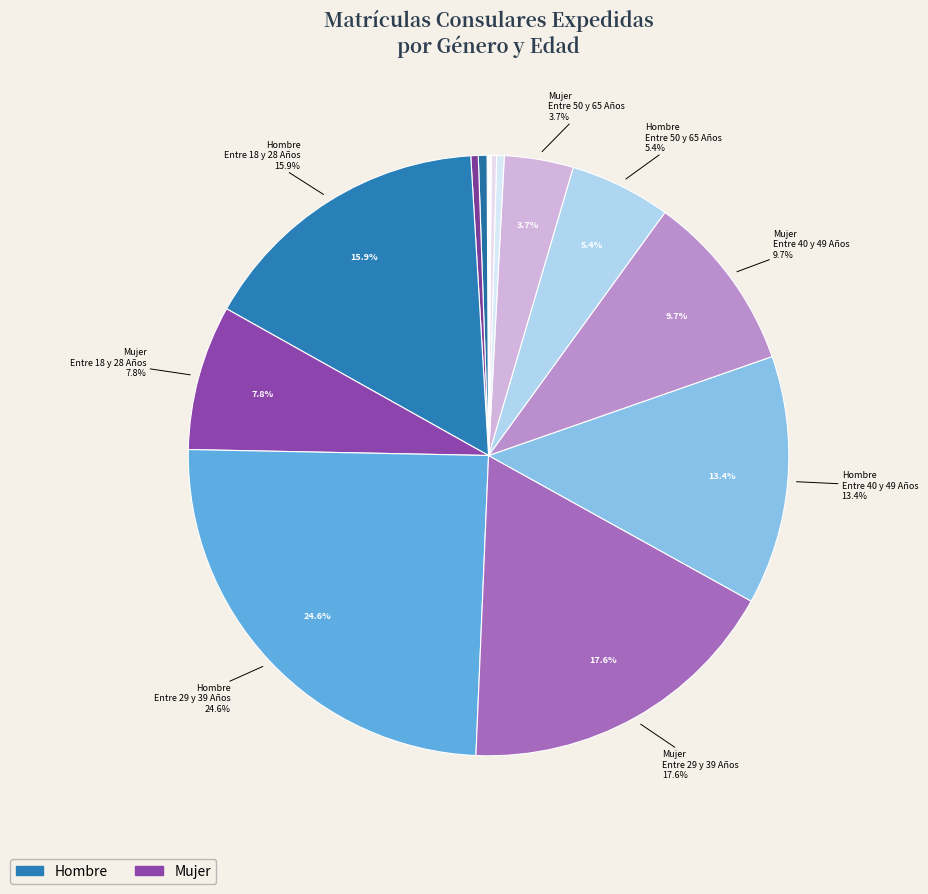

How many segments does this pie chart have?

16